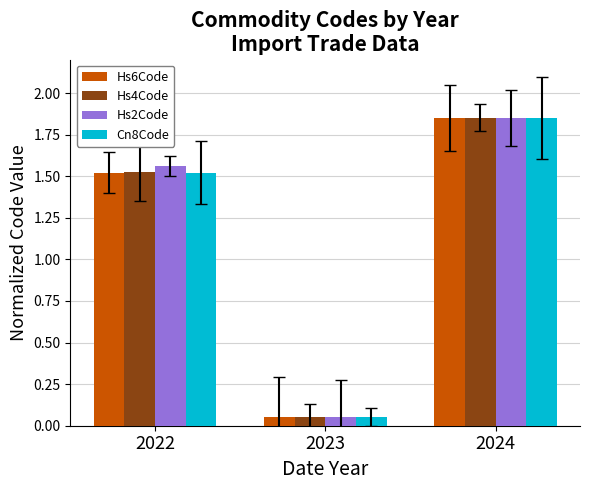

Which series changed the most between 2022 and 2023?

Hs2Code